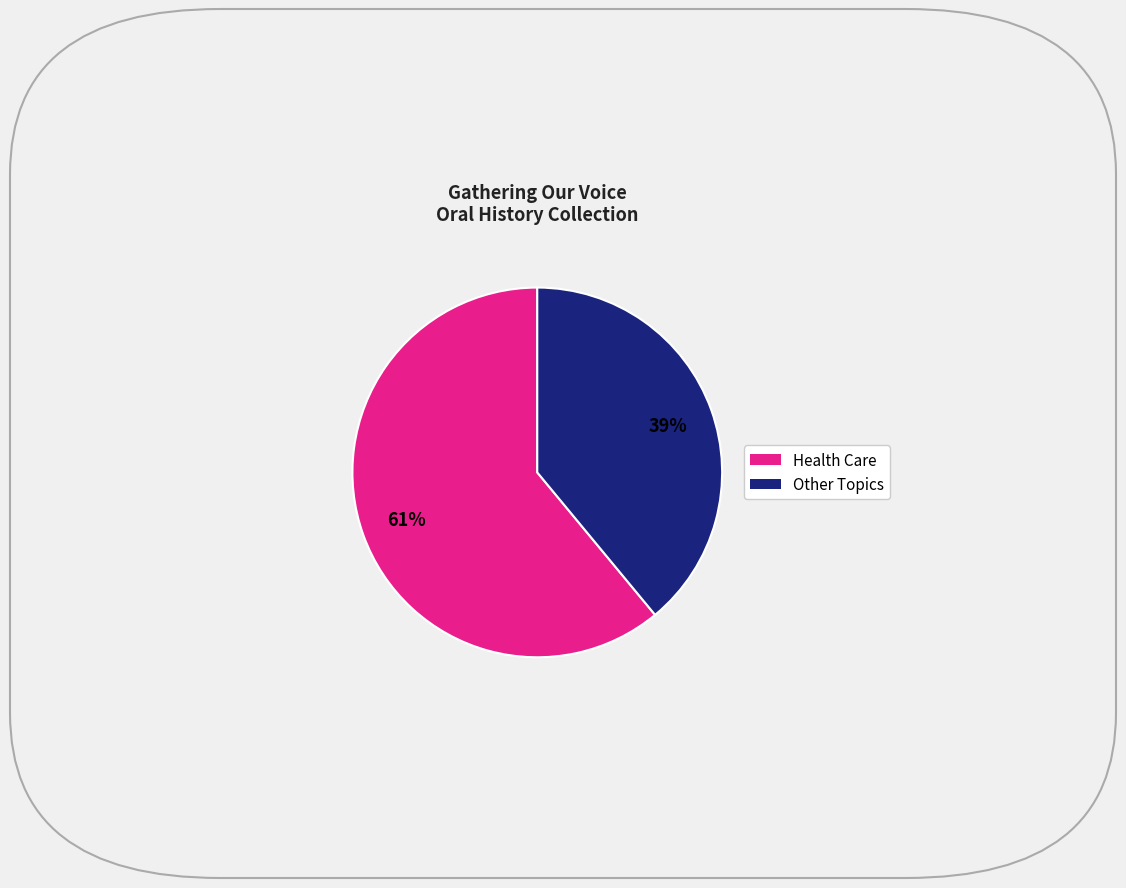

Does any single category account for the majority?

Yes